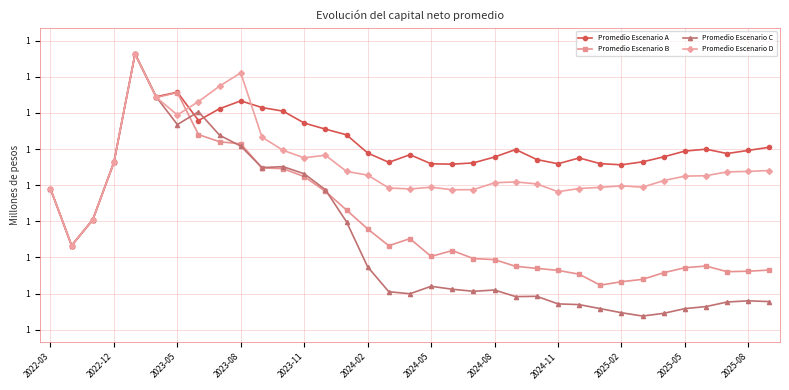

What is the difference between the second highest and second lowest values in the Promedio Escenario C series?

0.1